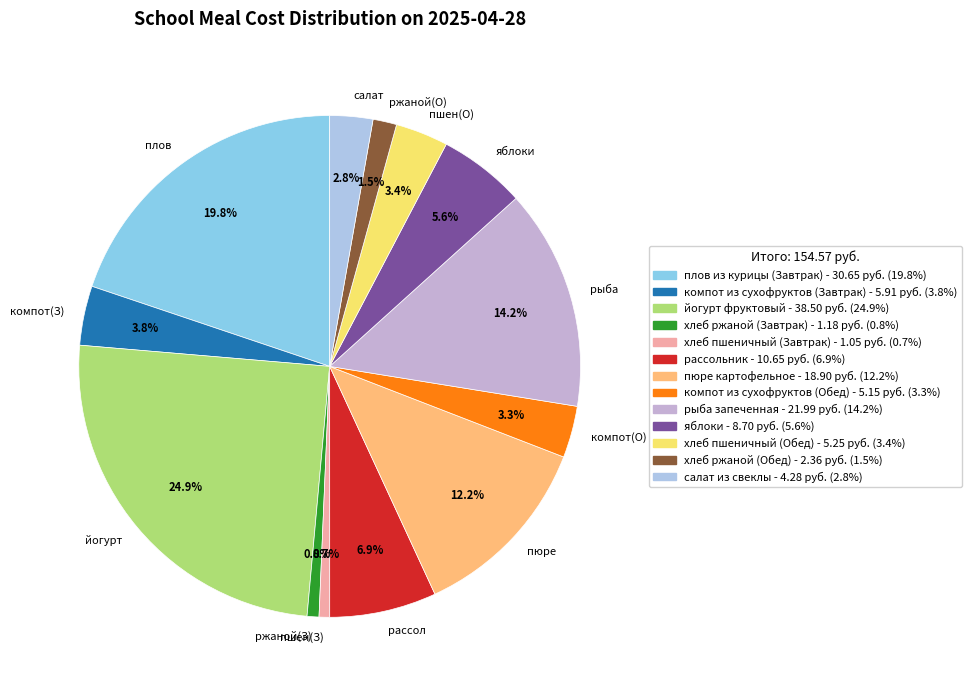

Count the number of slices in the pie.

13